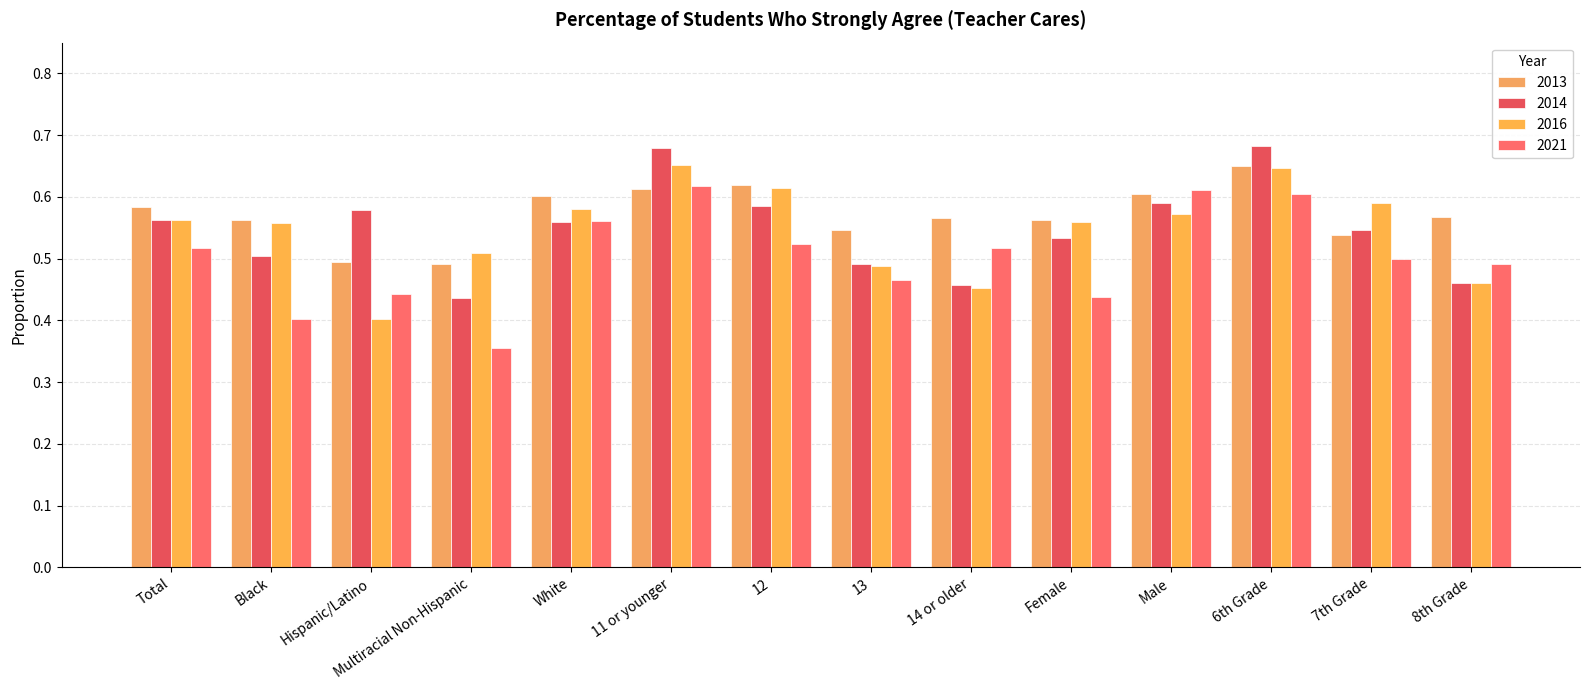

True or false: 2021 has a value of 0.5 at 7th Grade.

True